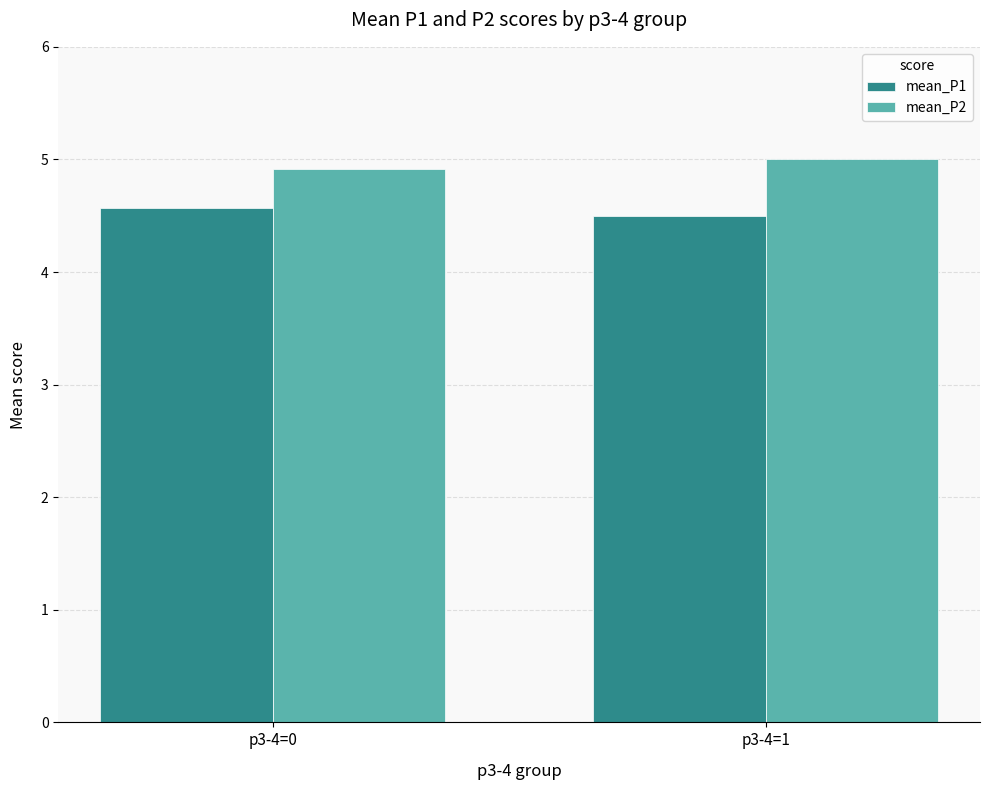

Reading right to left, extract all data points from this chart.

mean_P1: 4.5	4.6
mean_P2: 5.0	4.9